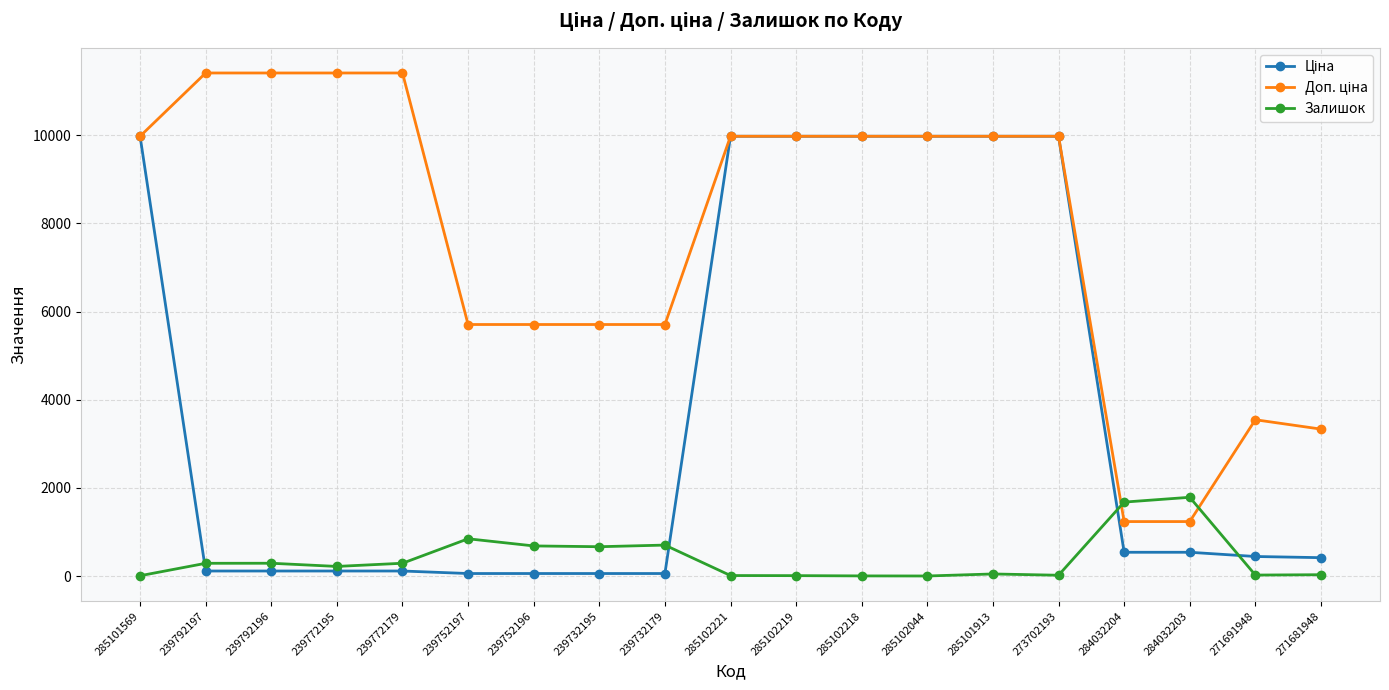

What is the highest value of the Залишок series?

1786.0